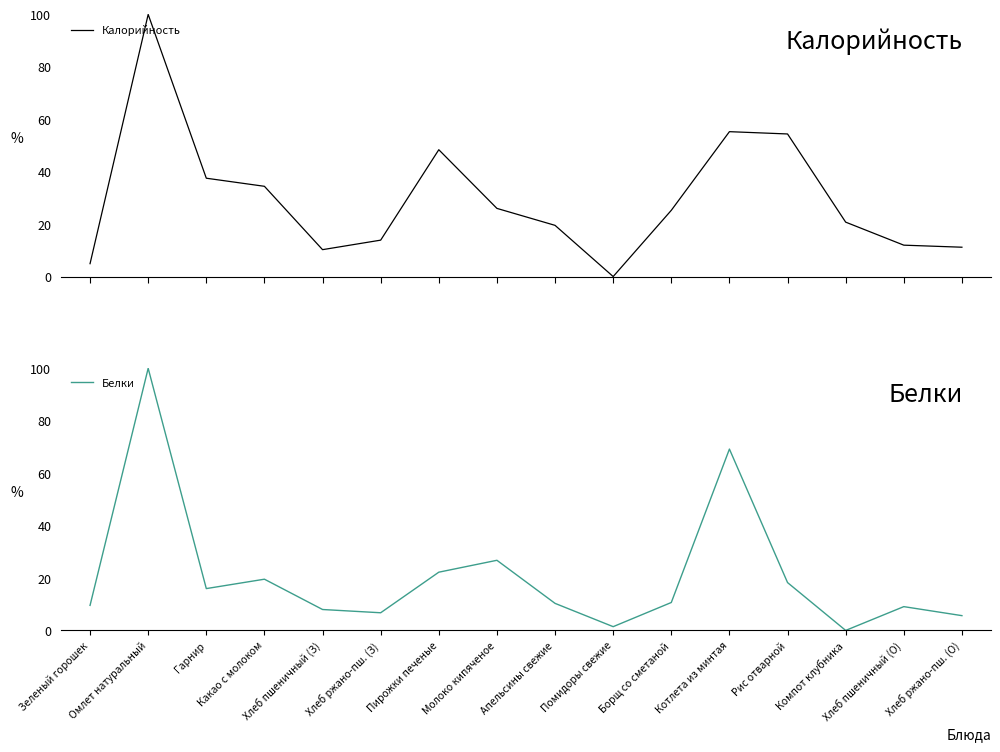

What is the sum of the Белки values at Котлета из минтая and Борщ со сметаной?

79.8